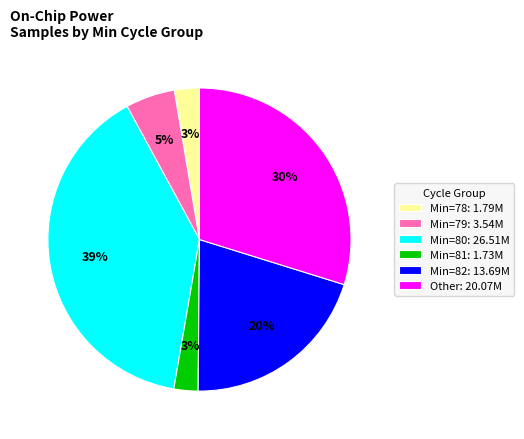

Which category has the biggest portion of the pie?

Min=80: 26.51M